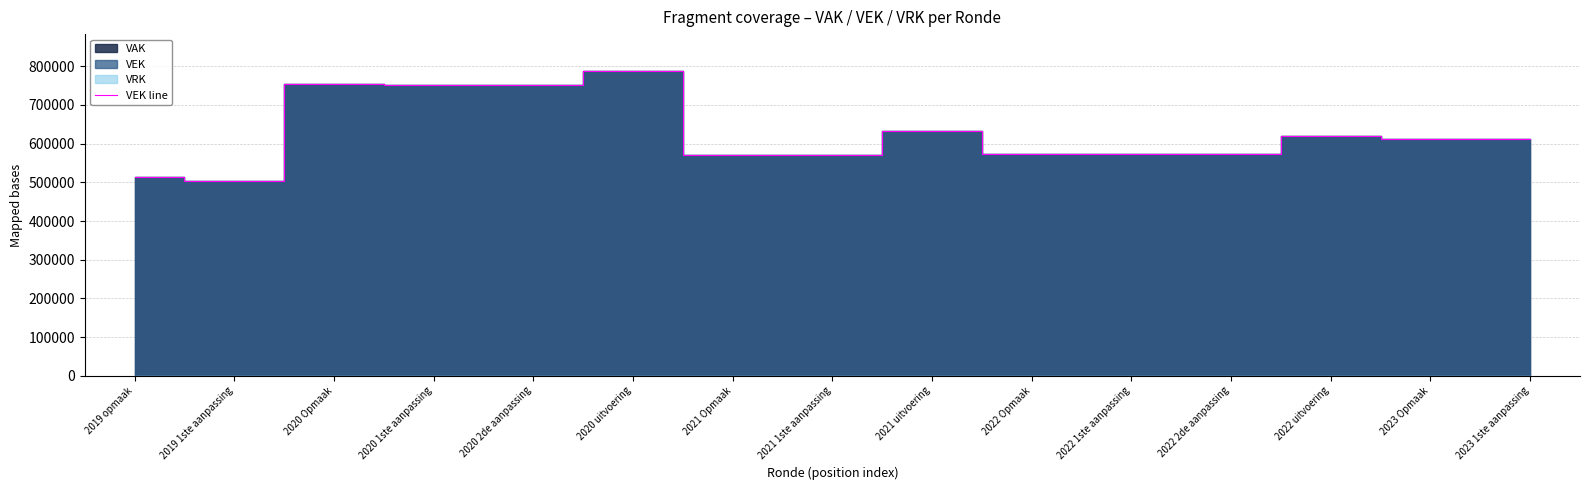

How many points are lower than both their immediate neighbors (excluding endpoints)?

2